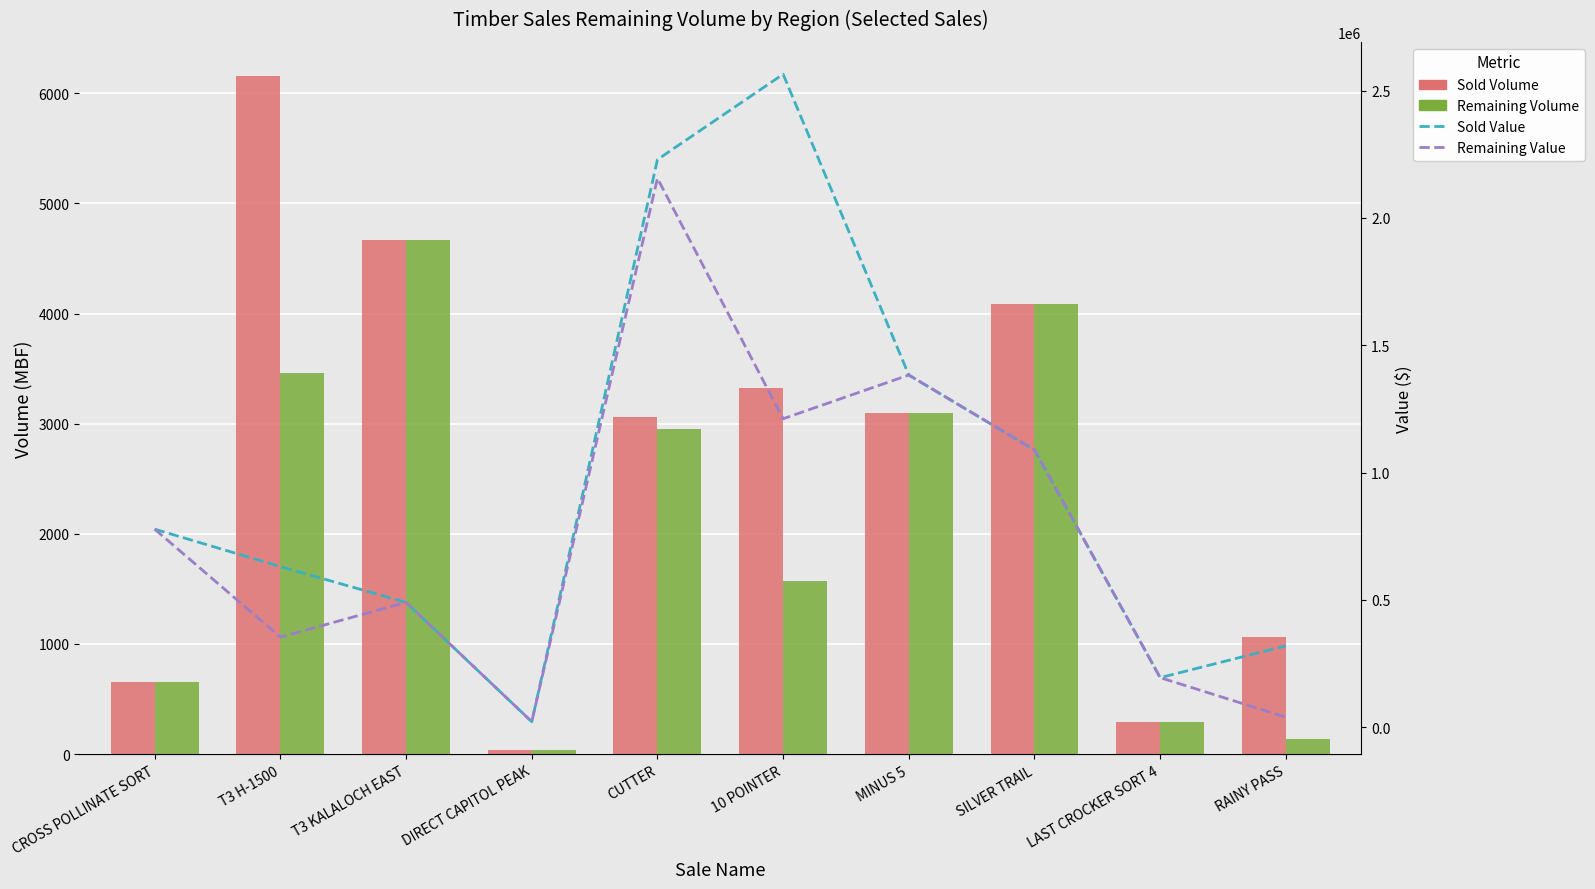

What is the difference between the maximum and second lowest values in the Sold Volume series?

5871.0